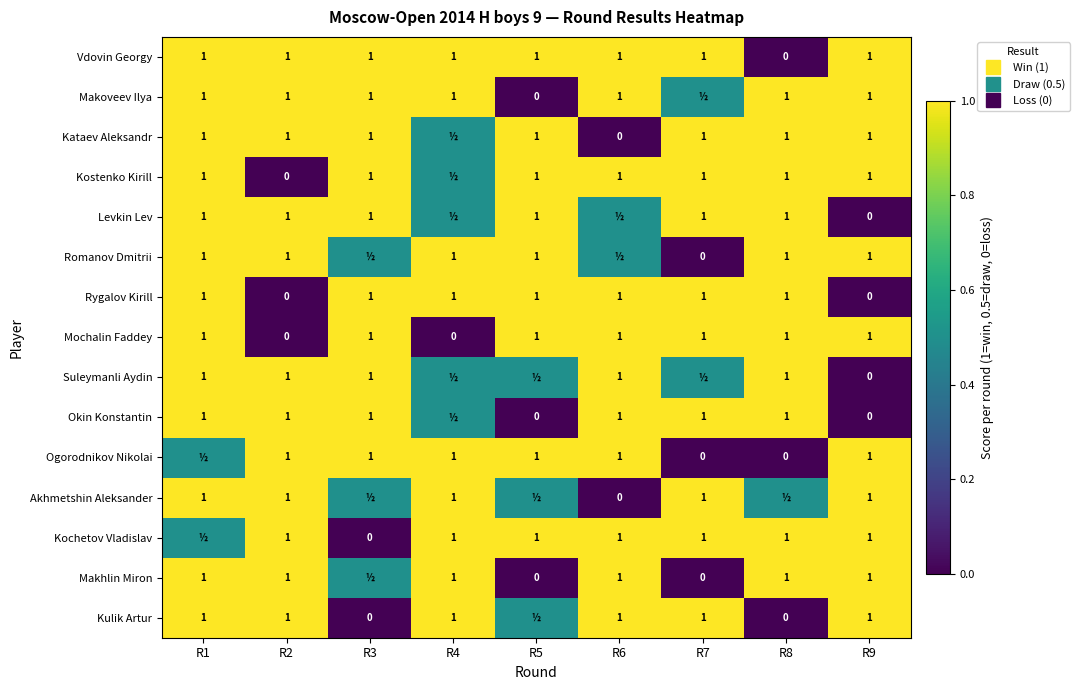

Rank the series by their maximum value, from highest to lowest.

Vdovin Georgy, Makoveev Ilya, Kataev Aleksandr, Kostenko Kirill, Levkin Lev, Romanov Dmitrii, Rygalov Kirill, Mochalin Faddey, Suleymanli Aydin, Okin Konstantin, Ogorodnikov Nikolai, Akhmetshin Aleksander, Kochetov Vladislav, Makhlin Miron, Kulik Artur